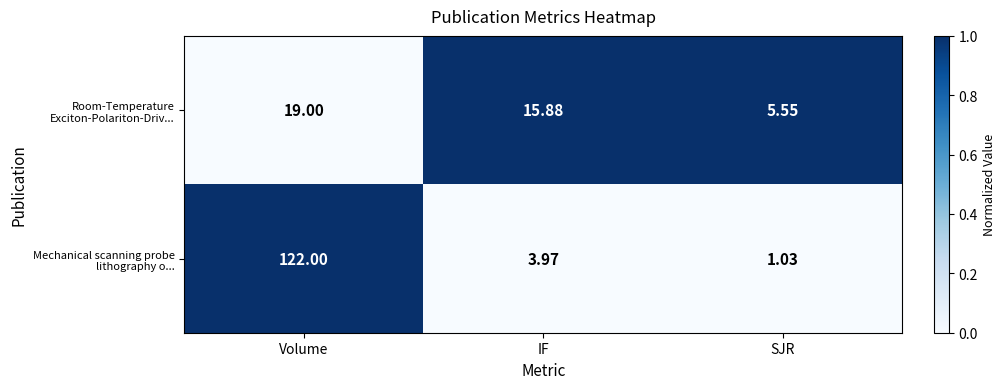

How many categories are shown in the chart?

3